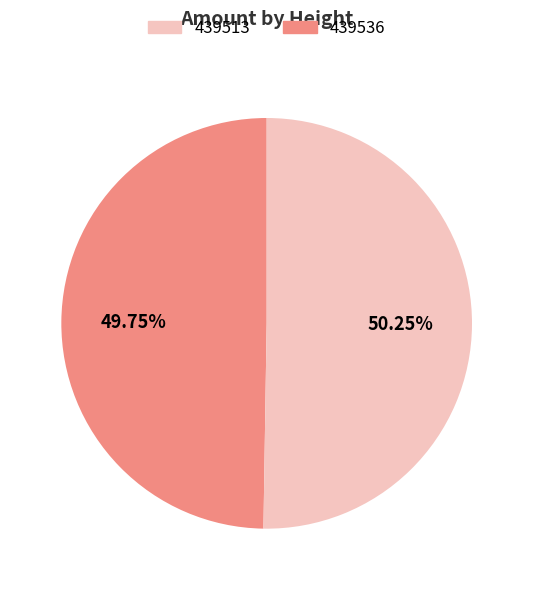

Does any single category account for the majority?

Yes